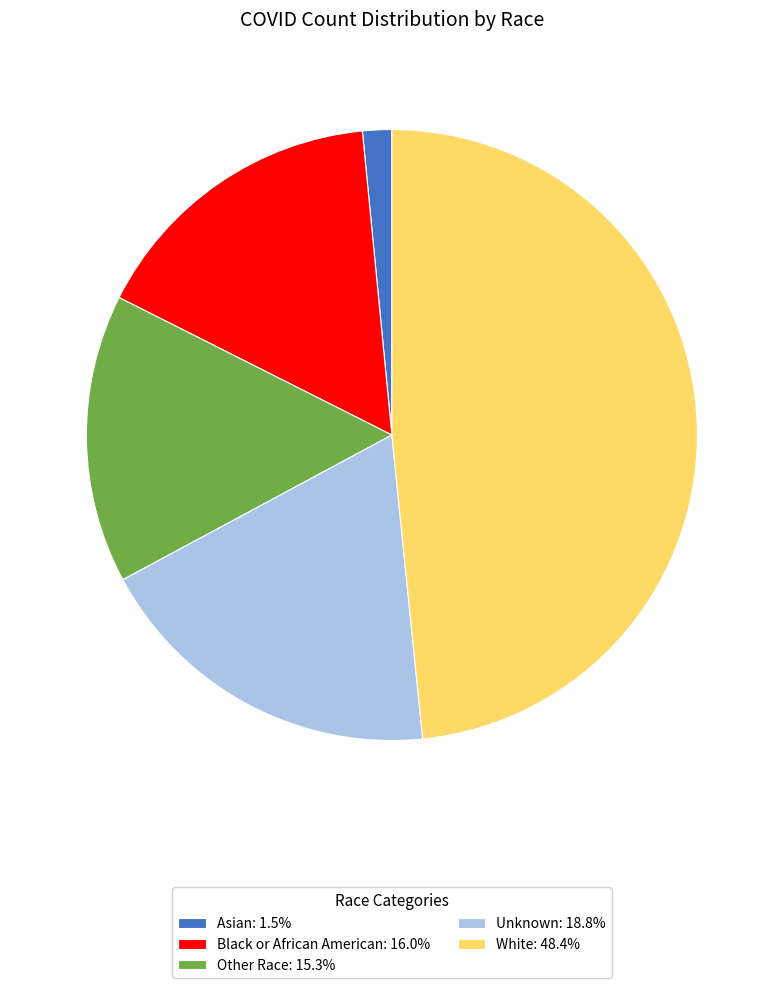

Is Unknown the majority of the pie?

No